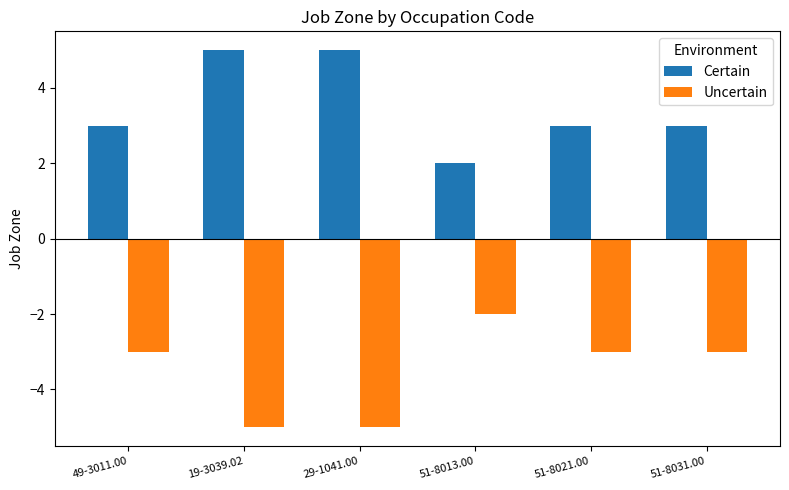

Rank the series by their average value, from lowest to highest.

Uncertain, Certain